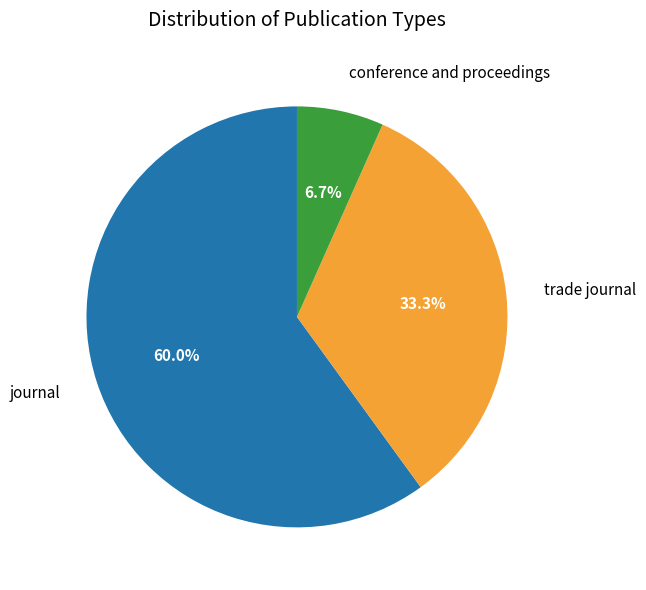

Which category has the biggest portion of the pie?

journal